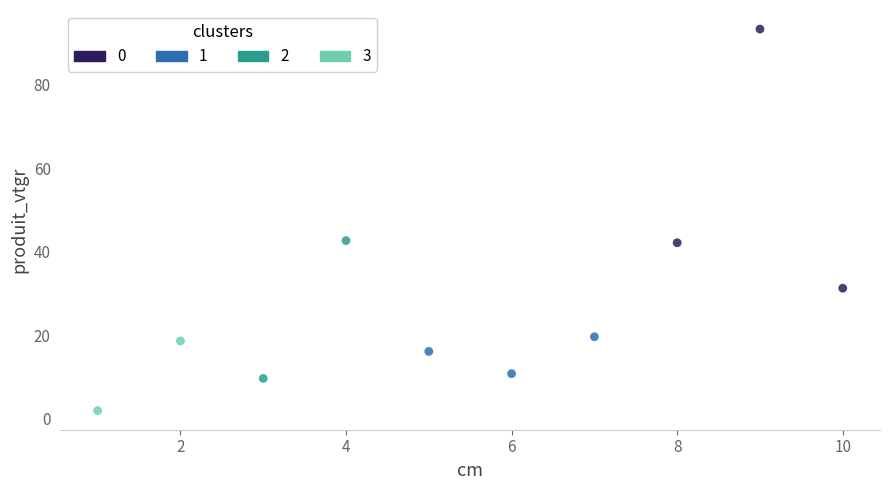

What are all the series names shown in the legend?

0, 1, 2, 3